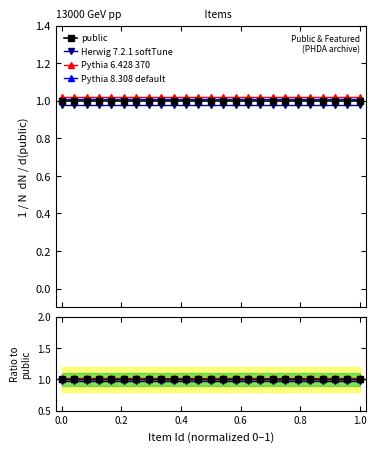

List the series in order of their overall mean, highest first.

Pythia 6.428 370, Pythia 8.308 default, public, Herwig 7.2.1 softTune